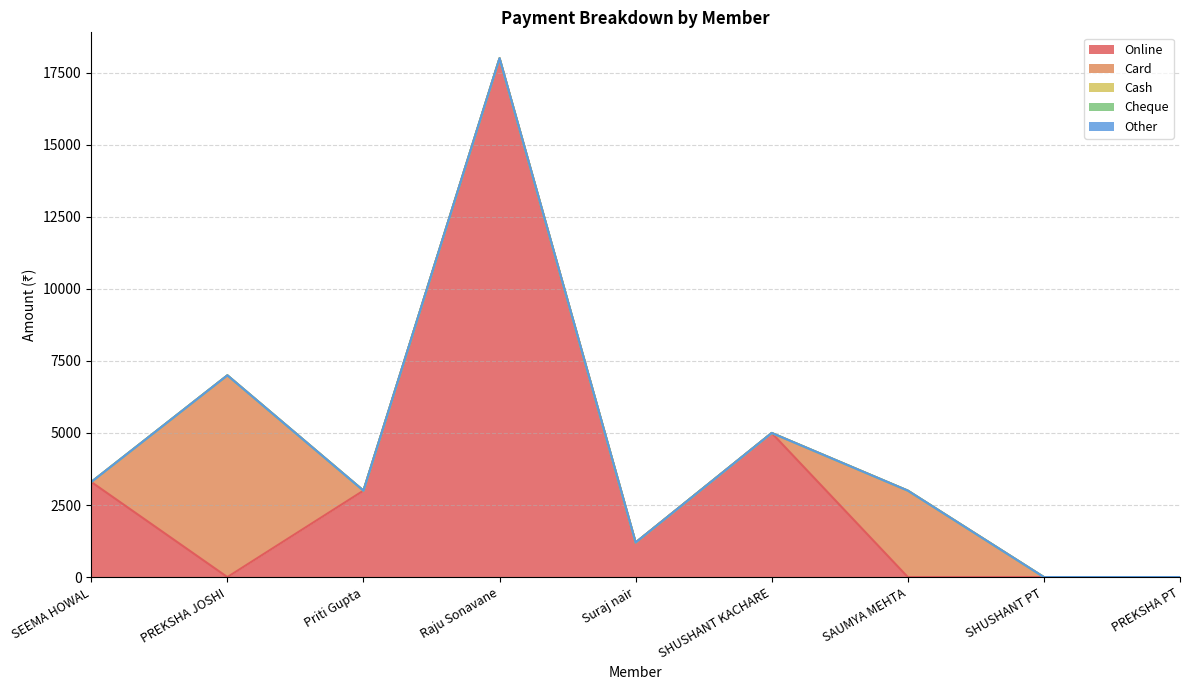

Between Priti Gupta and SHUSHANT KACHARE, which series saw the biggest shift?

Online